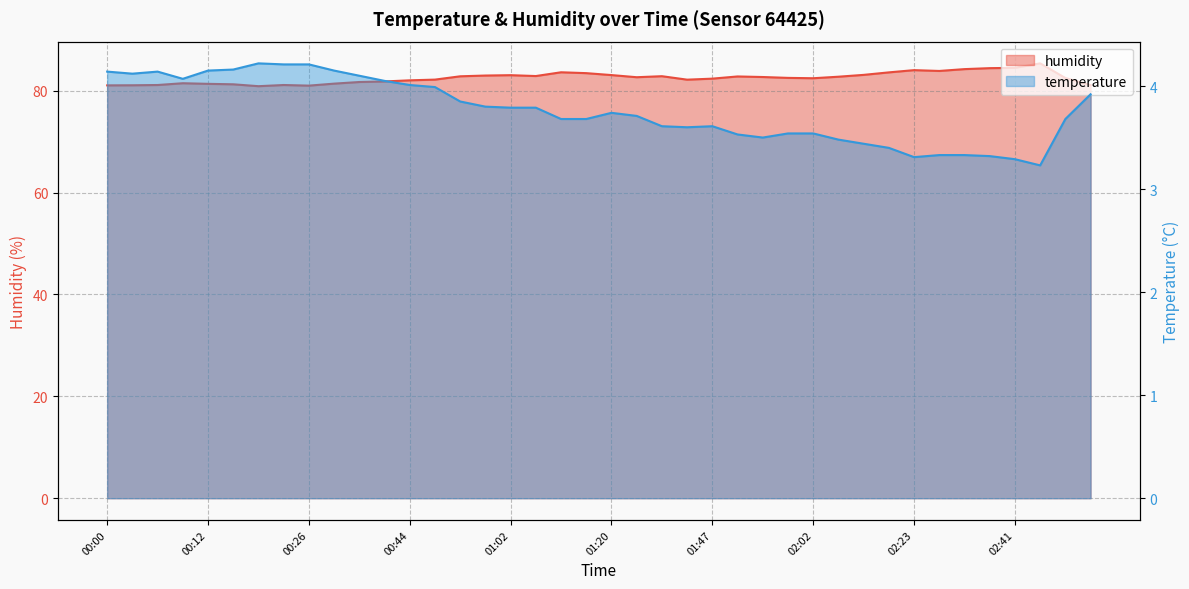

At which label is humidity closest to 83?

00:59